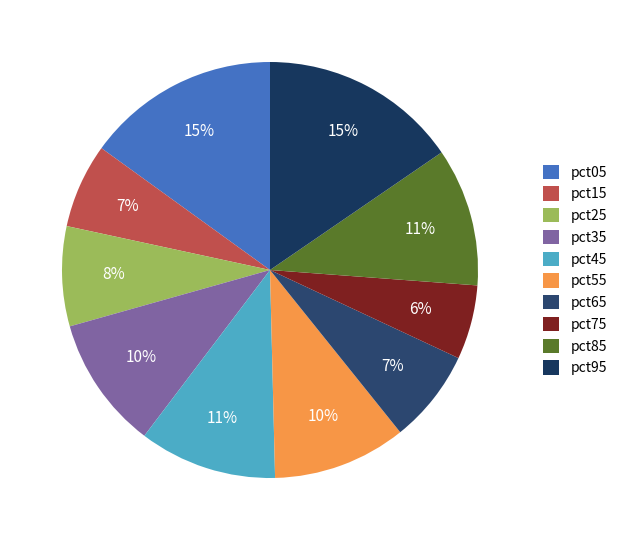

Do pct05 and pct55 together represent more than half of the pie?

No